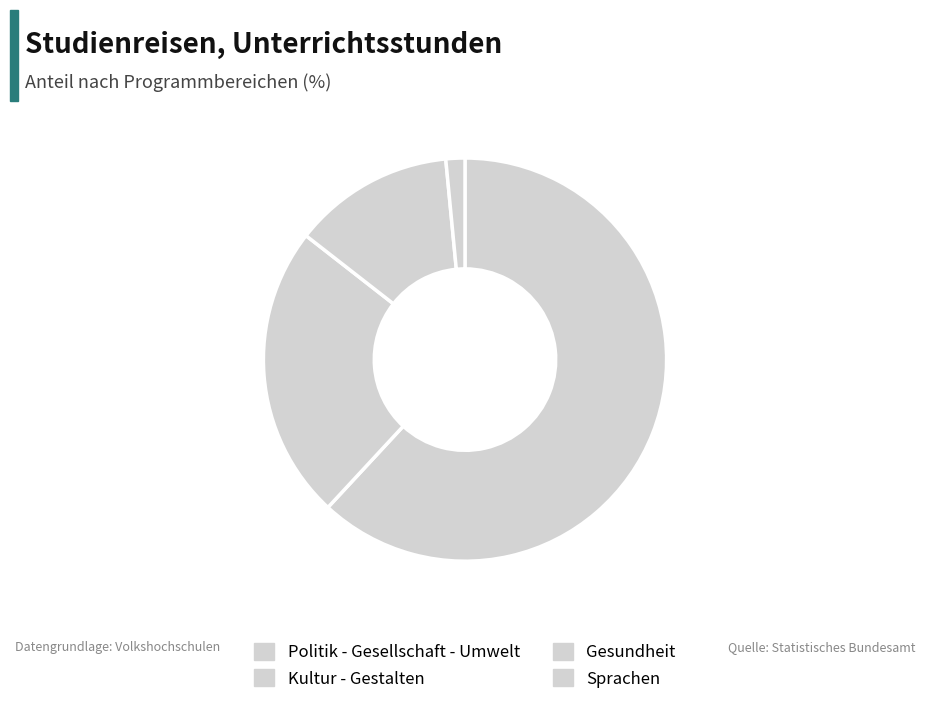

How many slices are in this pie chart?

4